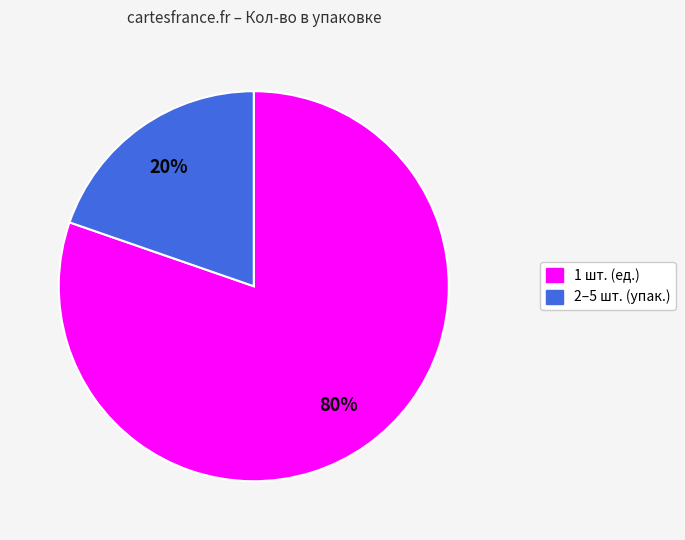

To the nearest percent, what portion does 1 шт. (ед.) represent?

80%